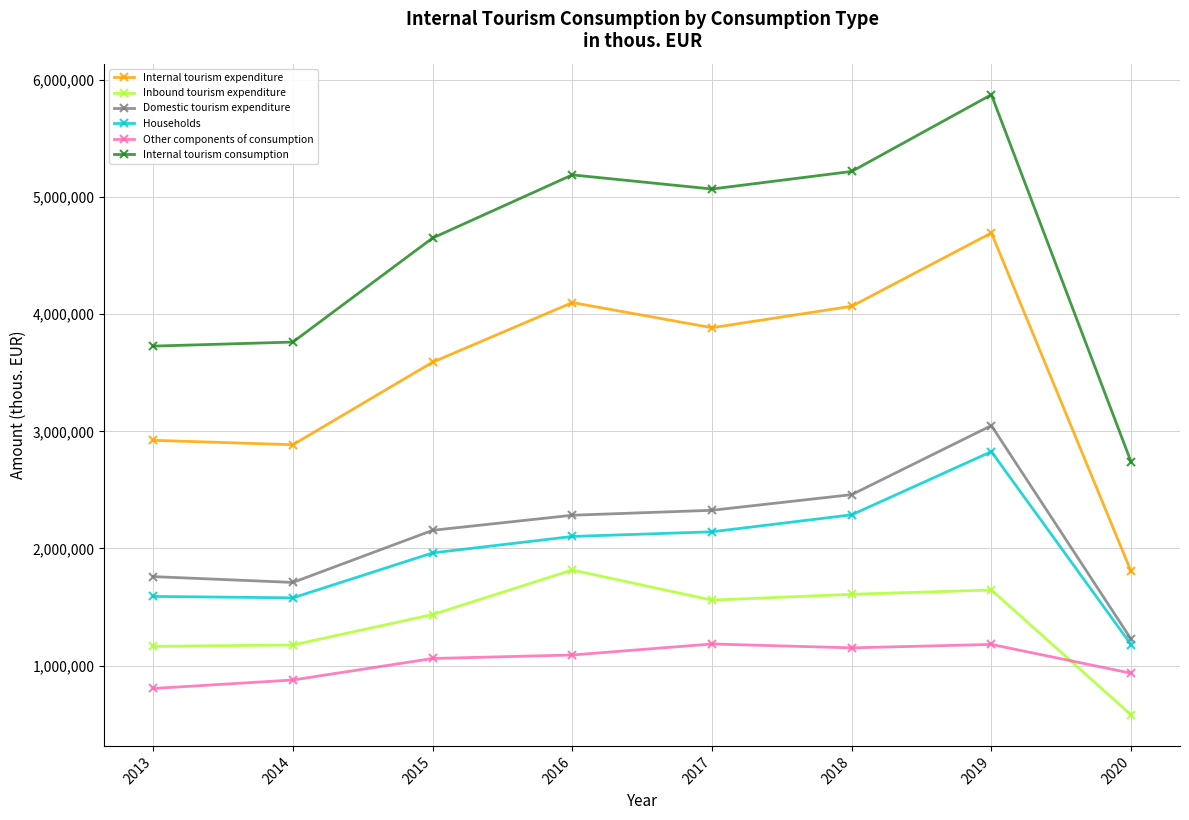

Which label corresponds to the largest value in the chart?

2019